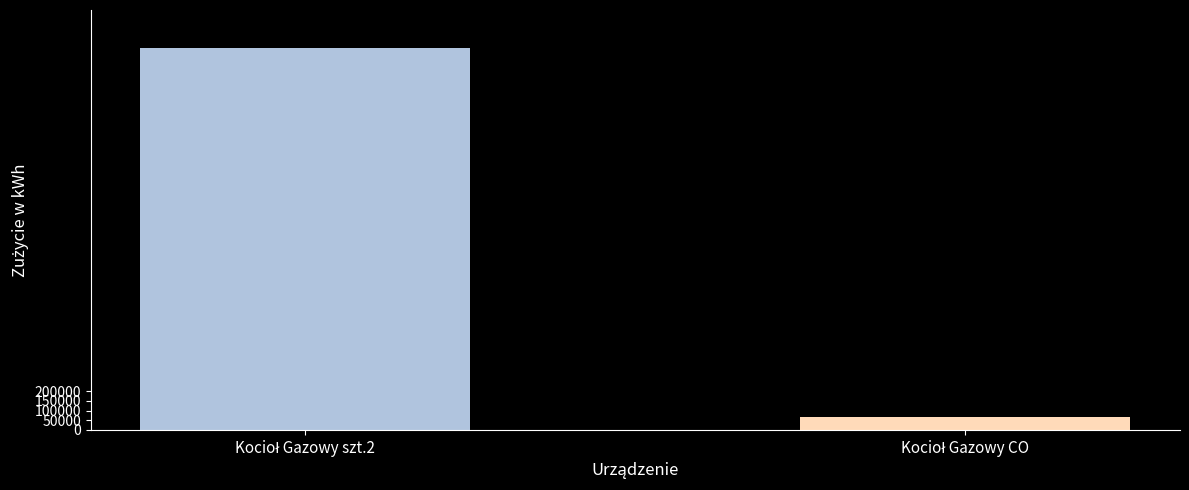

What is the minimum value shown in the chart?

64747